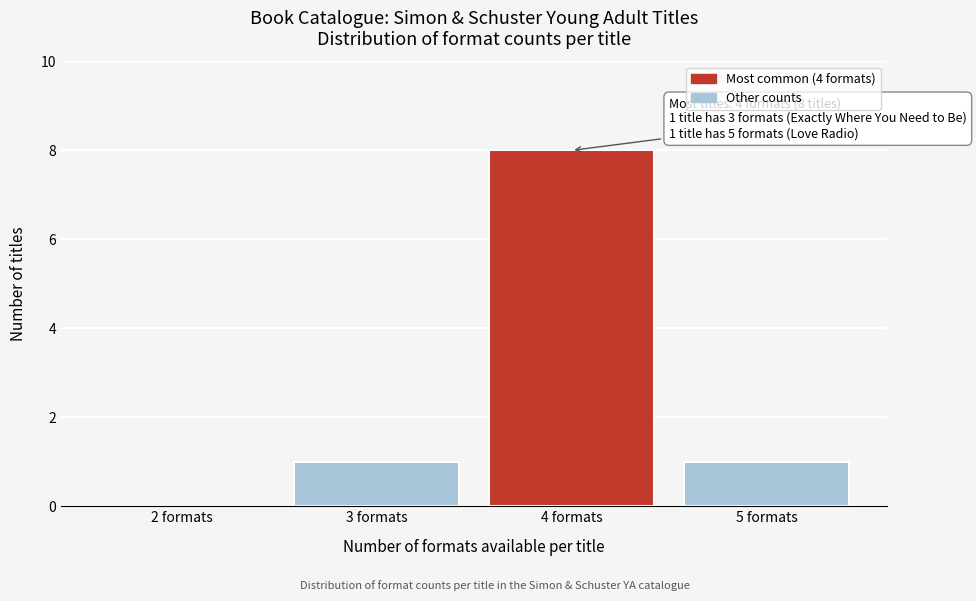

Reading right to left, list all the values displayed in this chart.

5 formats=1	4 formats=8	3 formats=1	2 formats=0